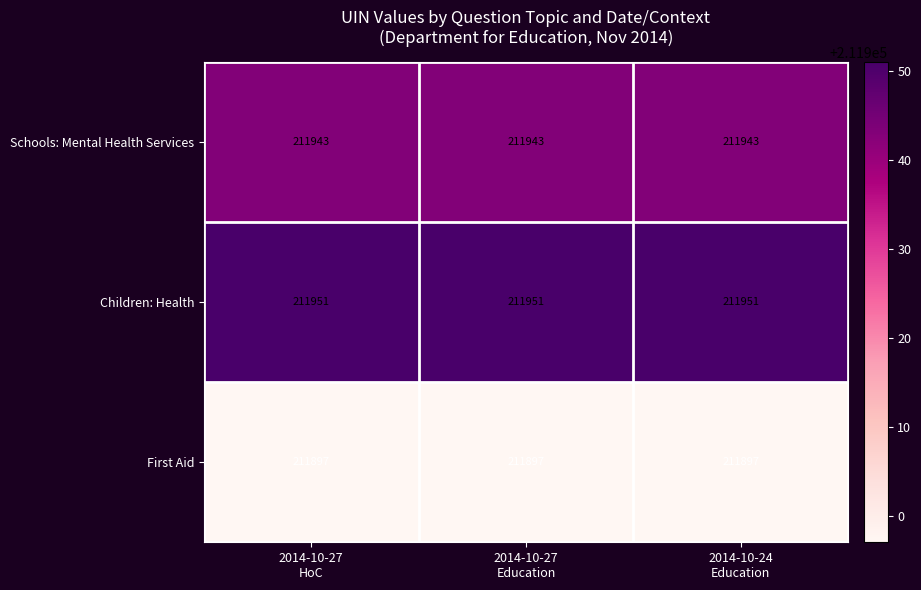

How many categories are shown in the chart?

3